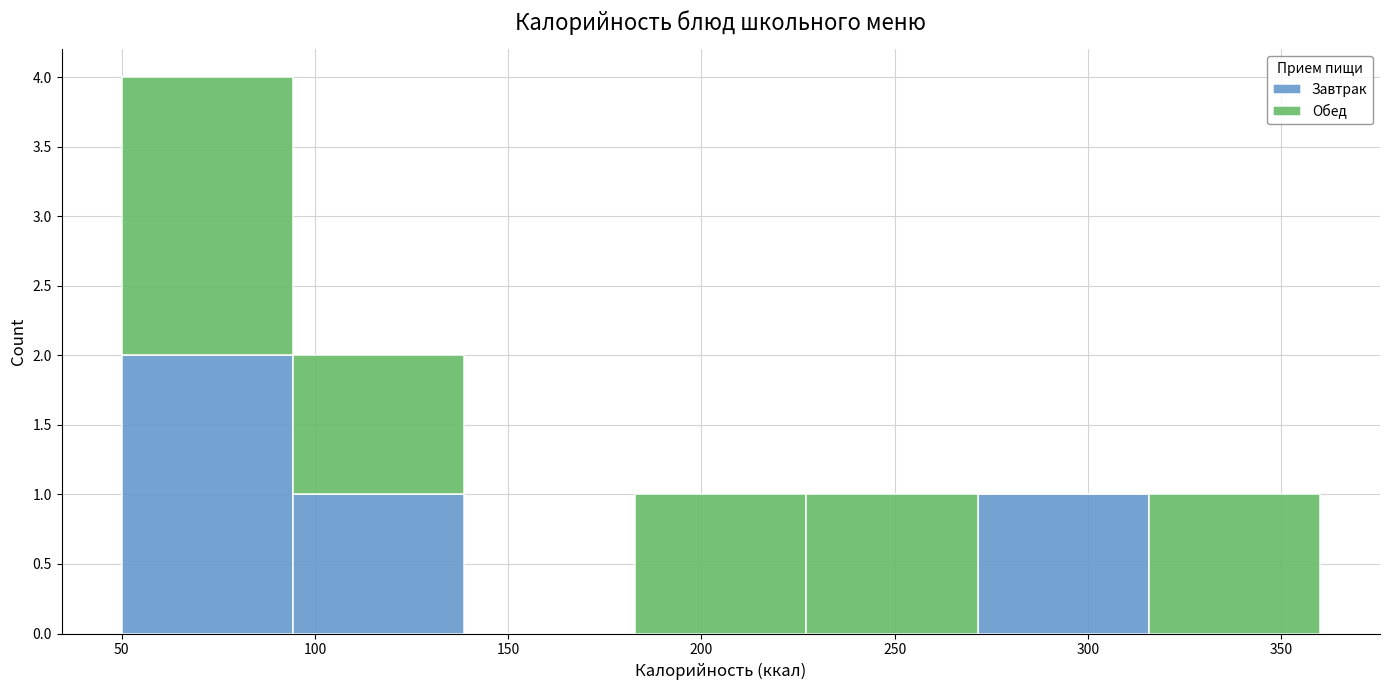

Reading left to right, transcribe this chart: for each stacked bar, give the range it covers on the x-axis and its total height. Neither the bar edges nor the heights are printed on the chart, so give them approximately, as read against the axes.

50 to 95: 4
95 to 140: 2
140 to 185: 0
185 to 225: 1
225 to 270: 1
270 to 315: 1
315 to 360: 1